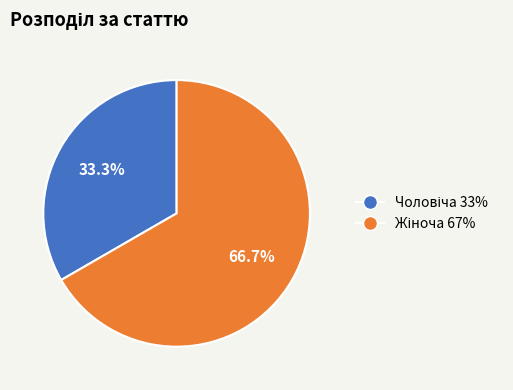

How many segments does this pie chart have?

2